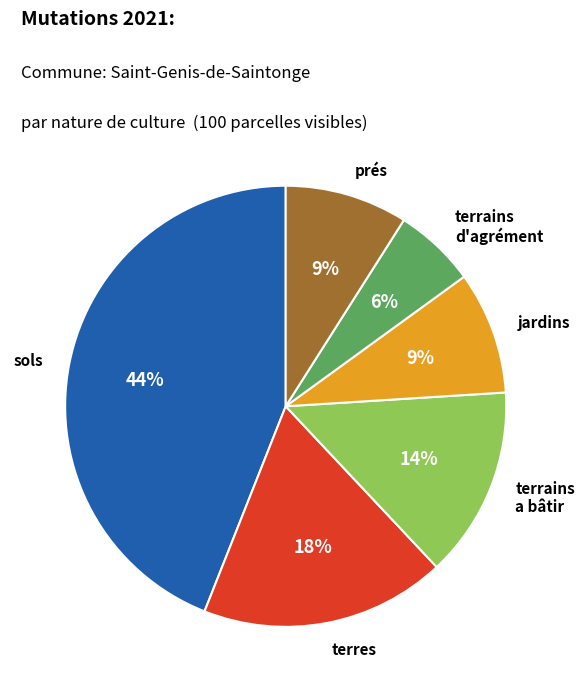

How many slices are in this pie chart?

6